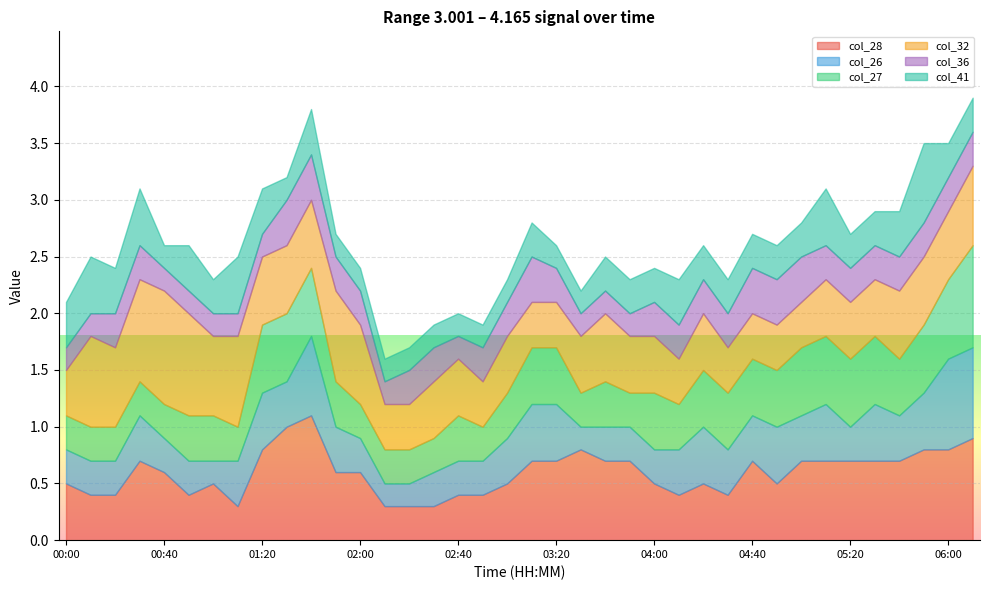

What are all the series names shown in the legend?

col_28, col_26, col_27, col_32, col_36, col_41